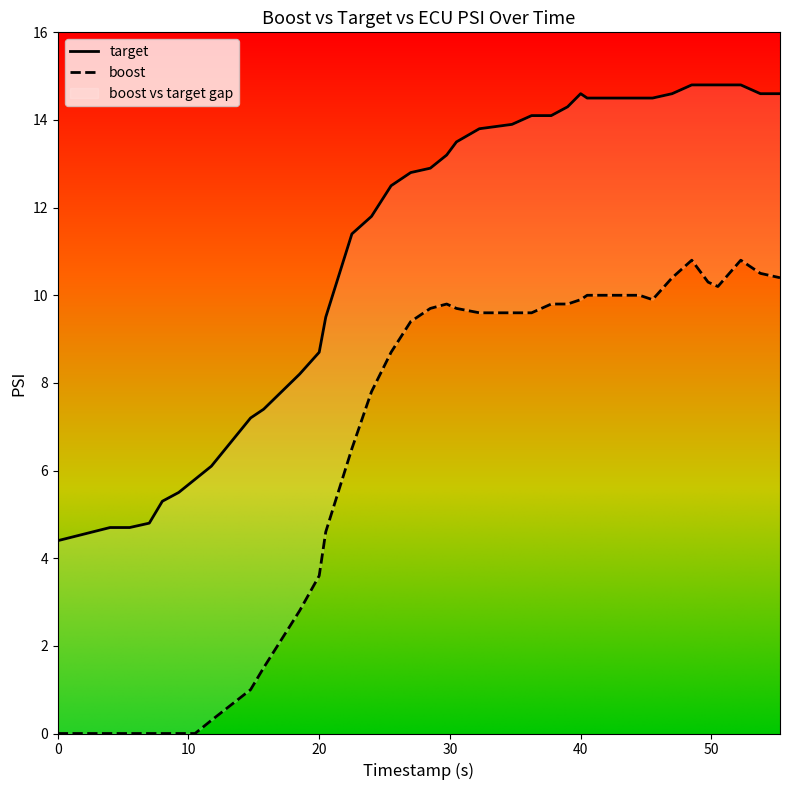

What is the total value across all series at 5.5?

4.7